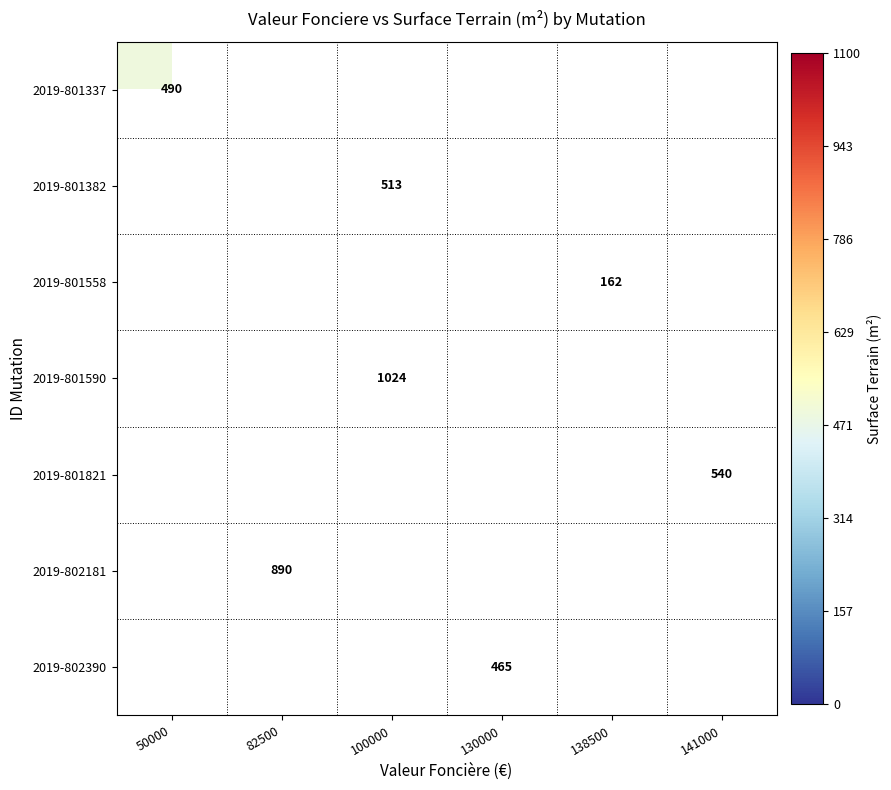

True or false: 2019-801590 has a value of 1024 at 100000.

True